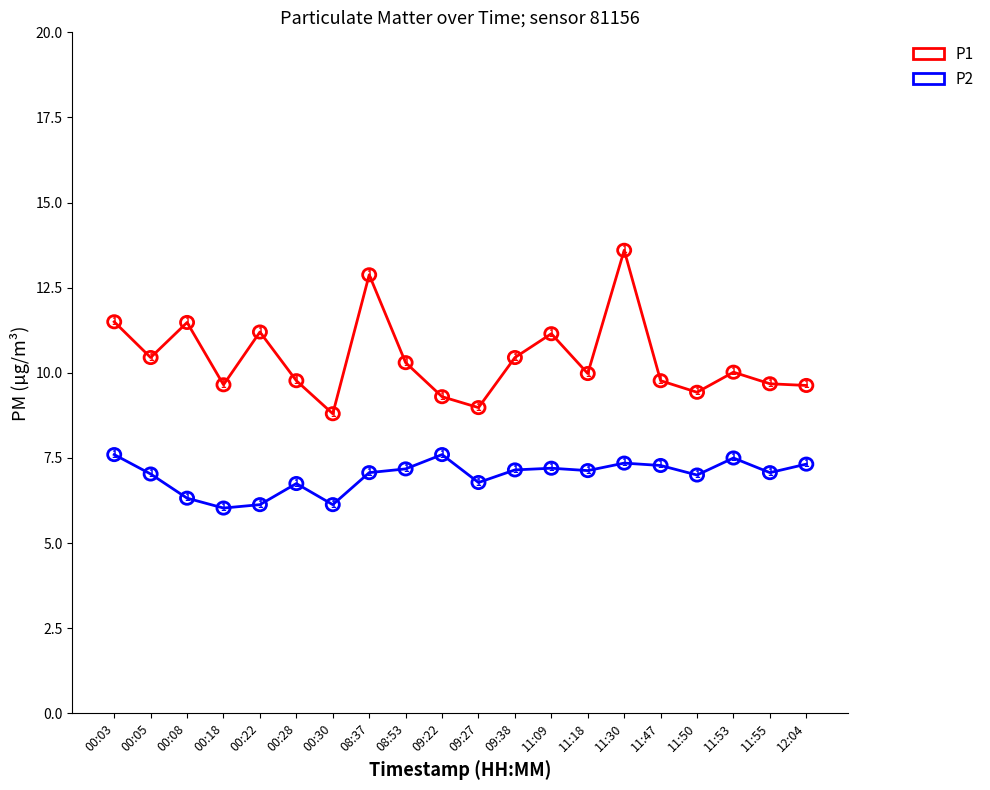

What are all the series names shown in the legend?

P1, P2